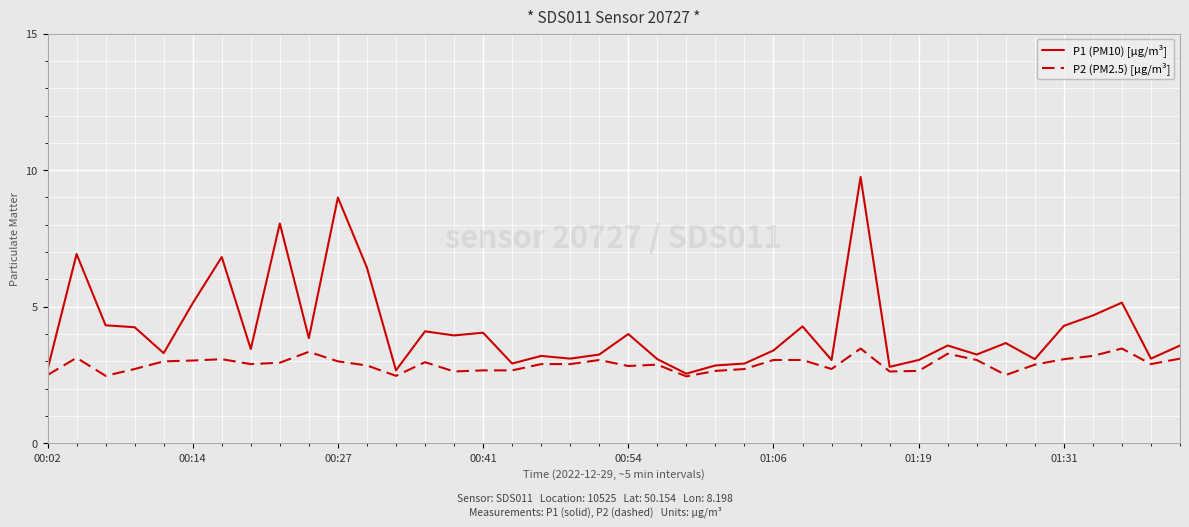

What is the smallest value displayed?

2.5